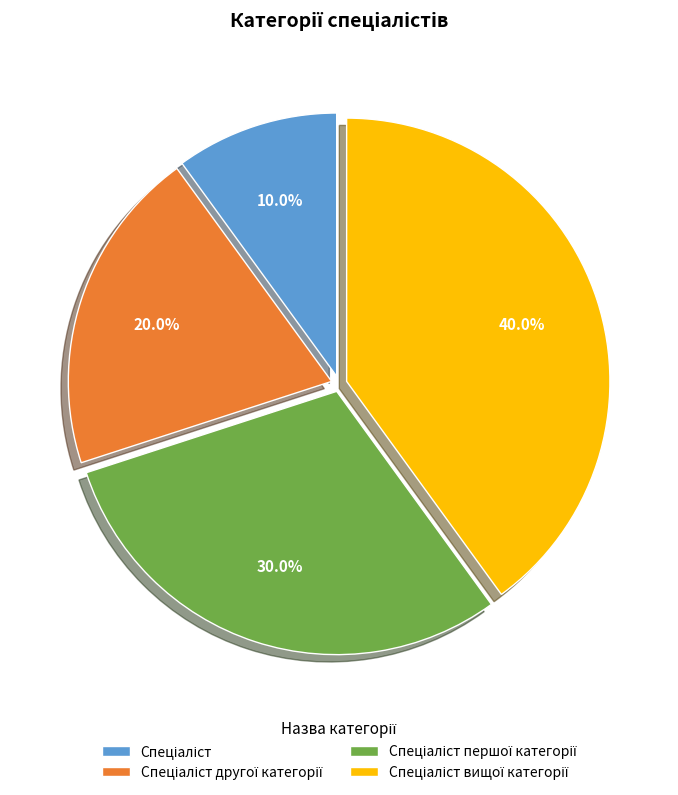

Is there any slice that represents more than half of the pie?

No